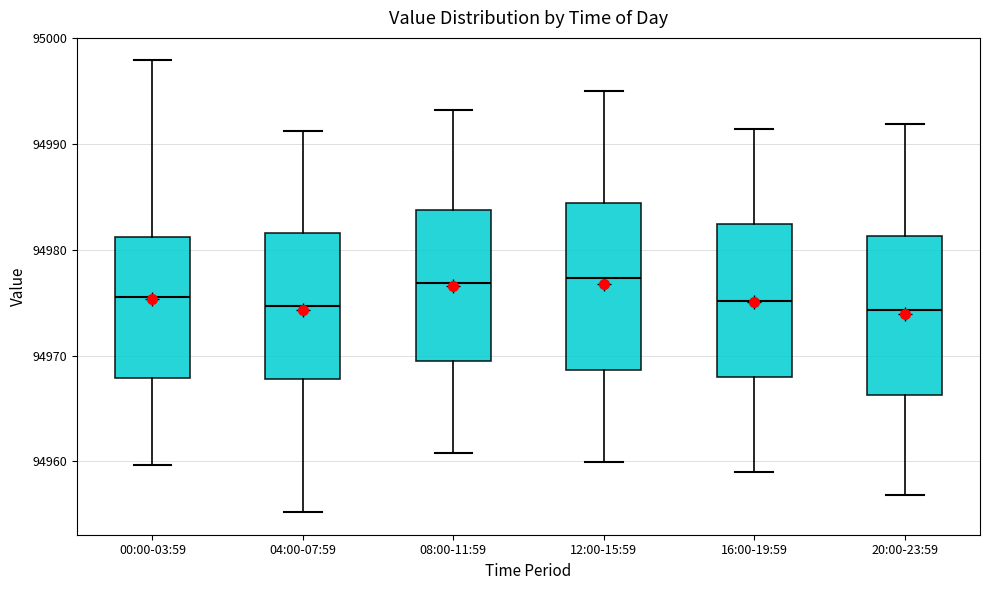

Where is the lower edge of the box for 08:00-11:59 on the y-axis? The values are not printed on the chart, so give them approximately, as read against the axis.

94970